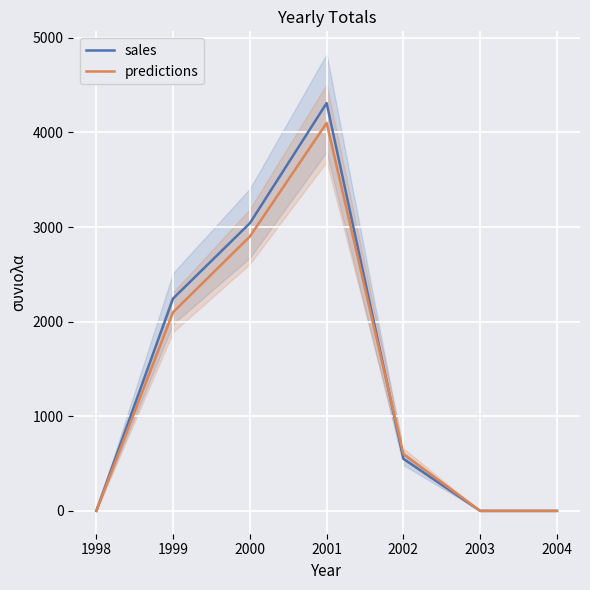

At how many categories does at least one series exceed 4269?

1